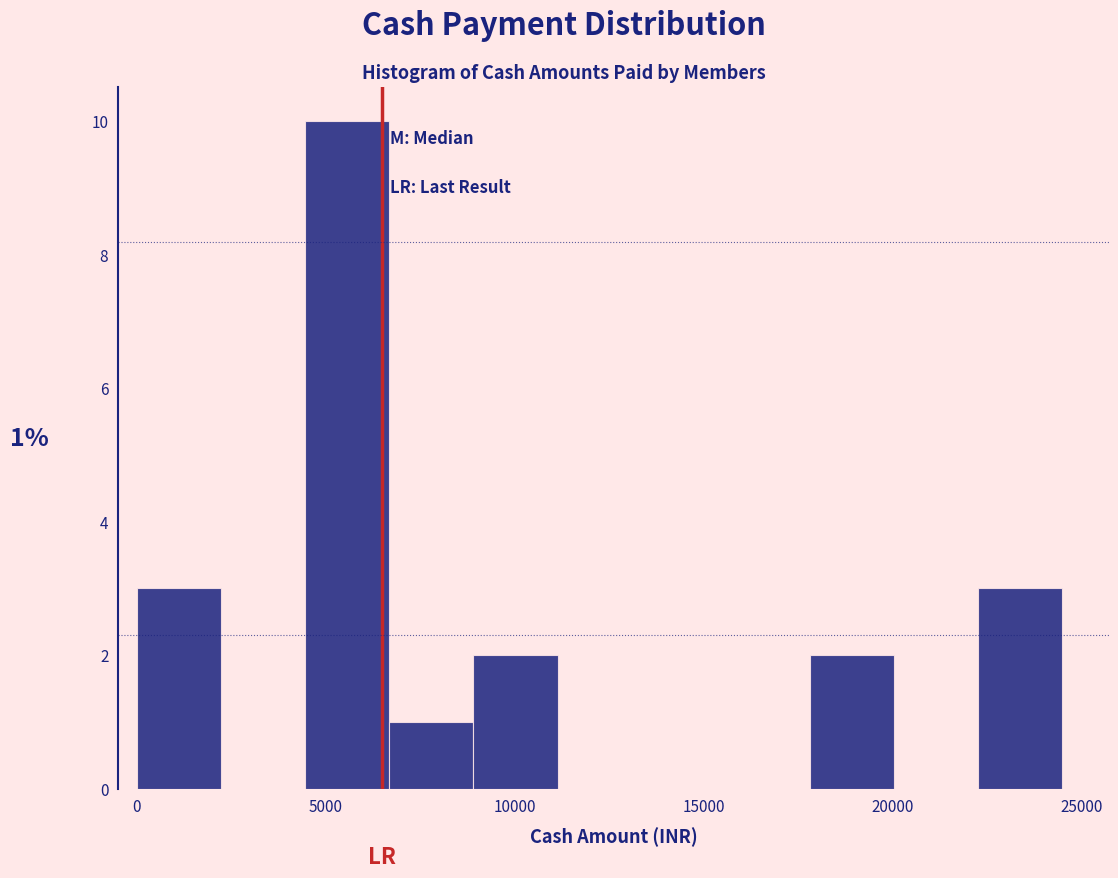

Which range on the x-axis has the tallest bar?

4500 to 6500